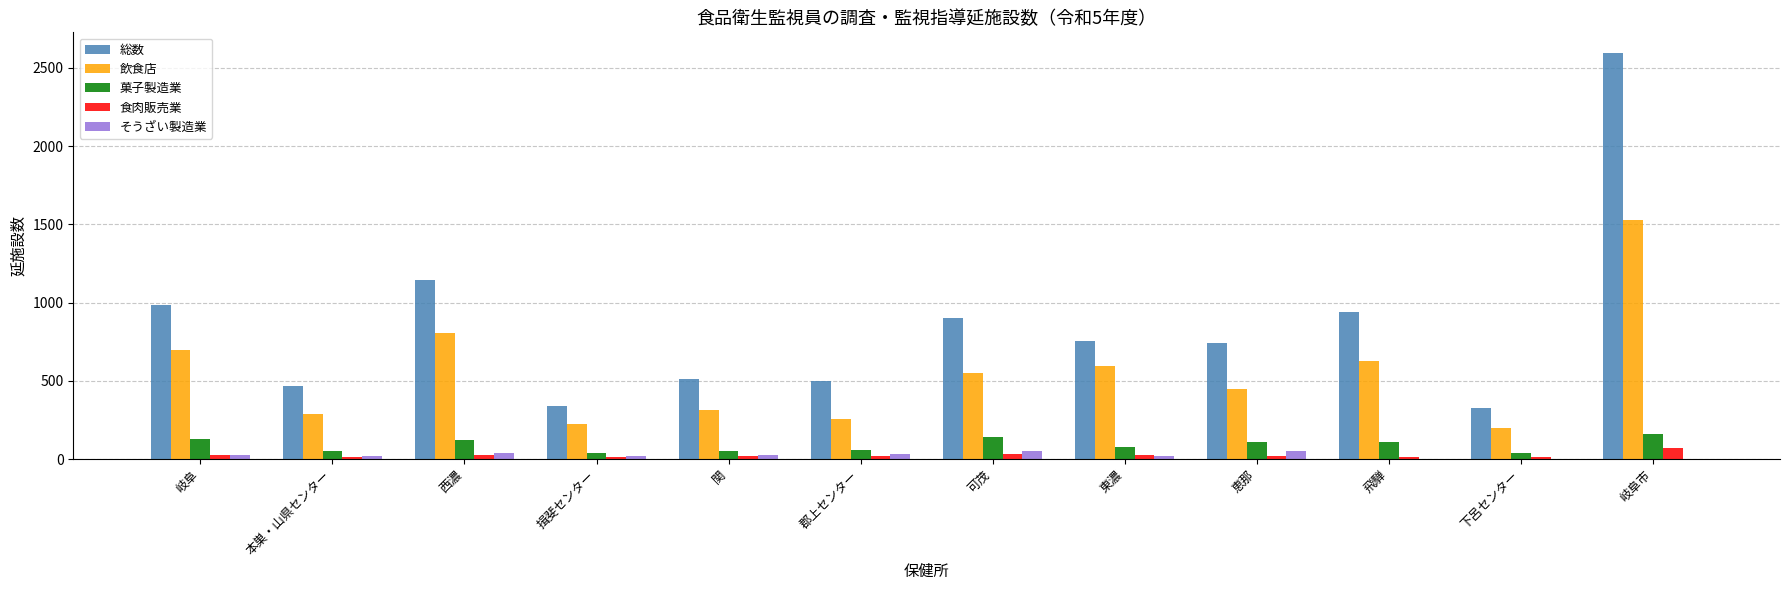

Which series has the largest range (max minus min)?

総数